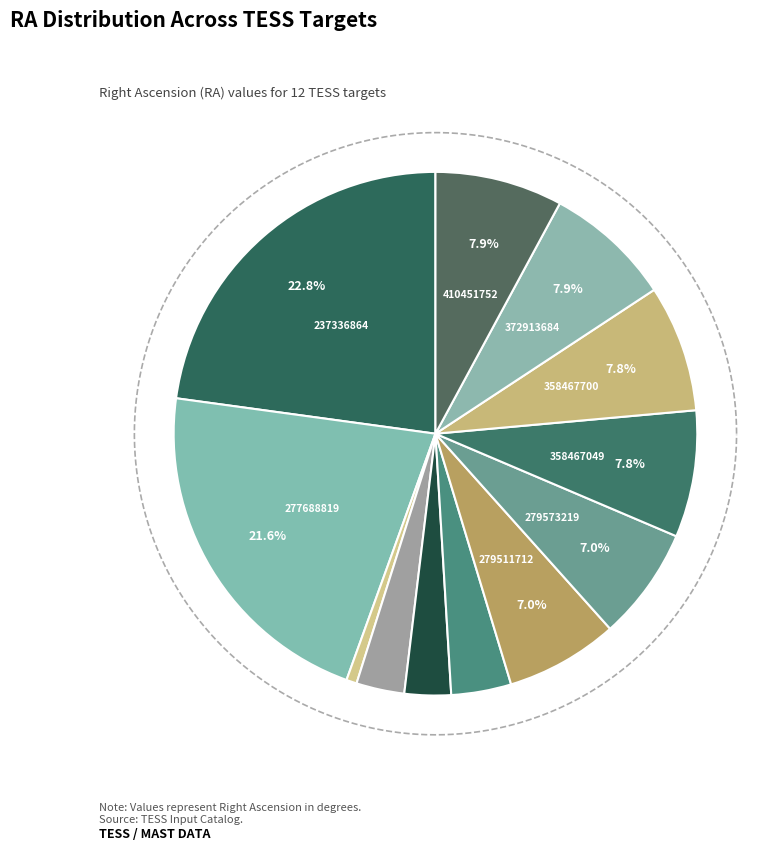

What is the total percentage of 410451752 and 372913684?

15.7%